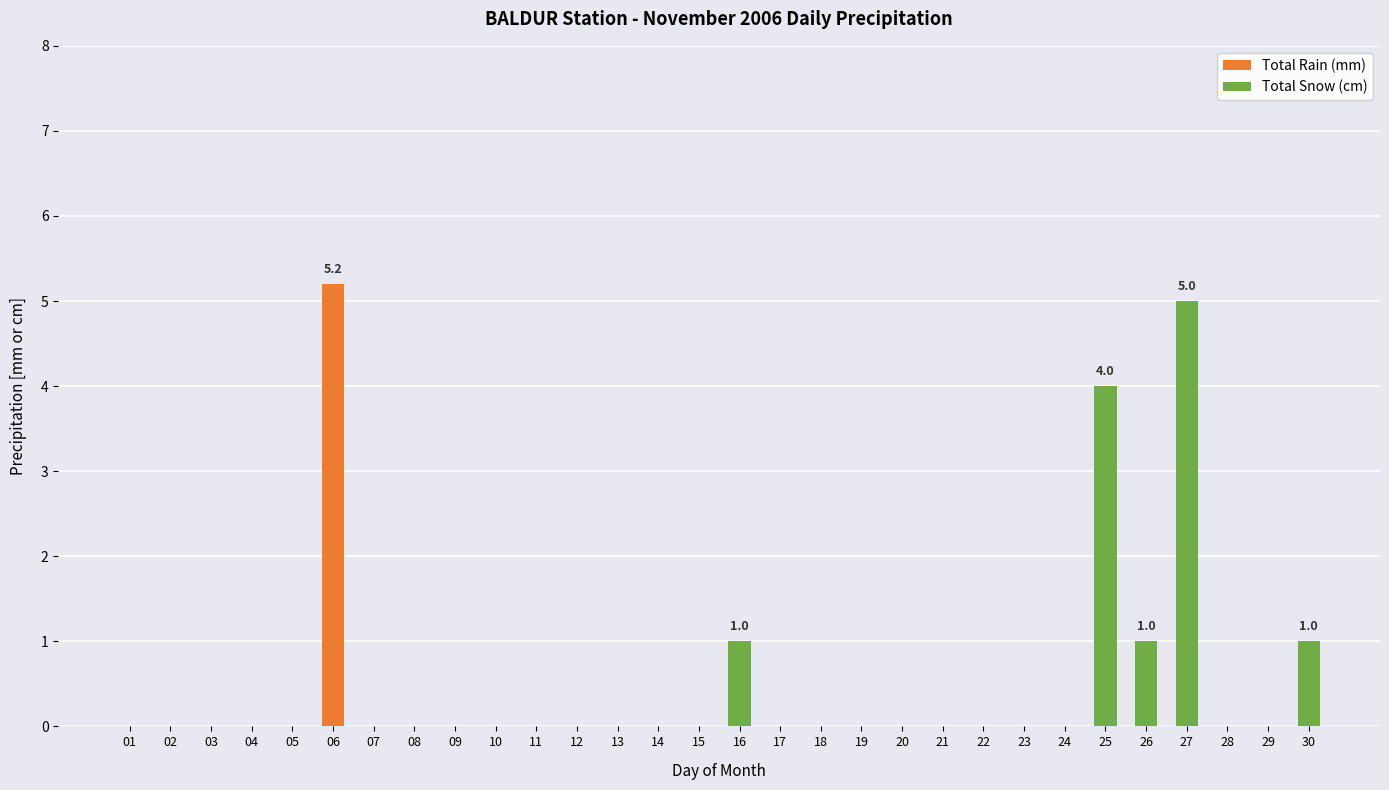

How many series are shown in this chart?

2